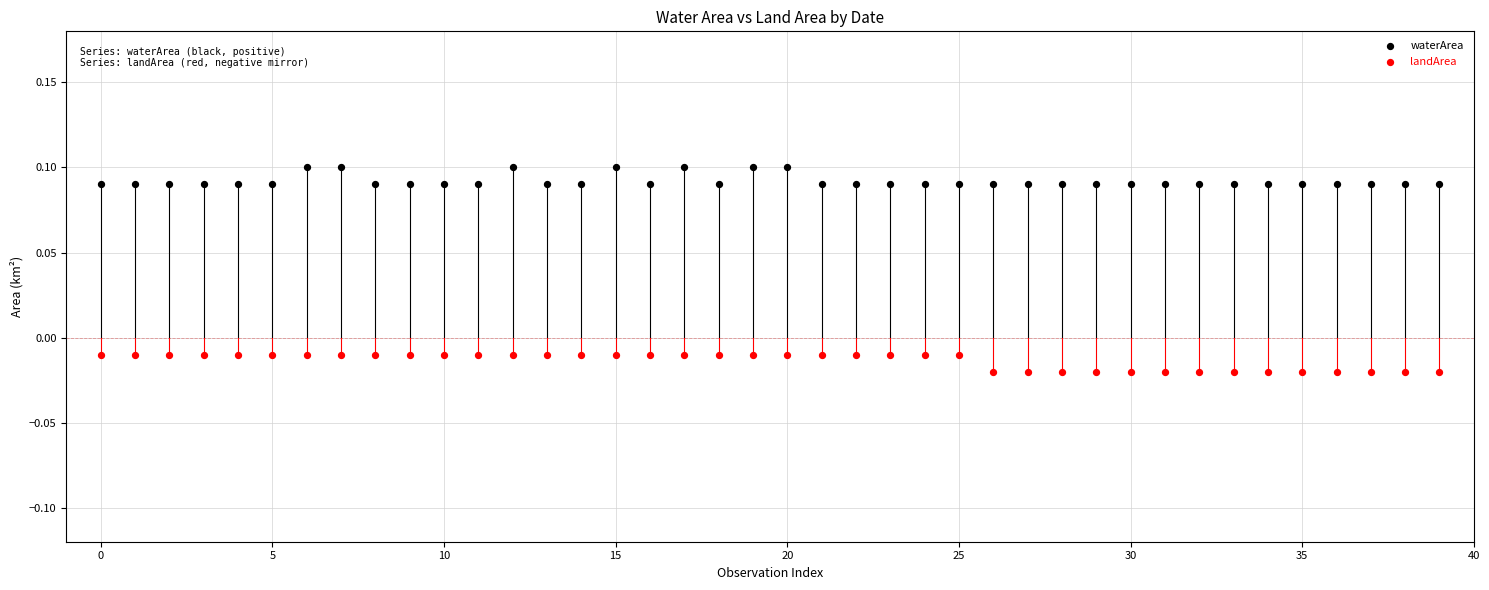

Which series reaches the maximum Y coordinate?

waterArea